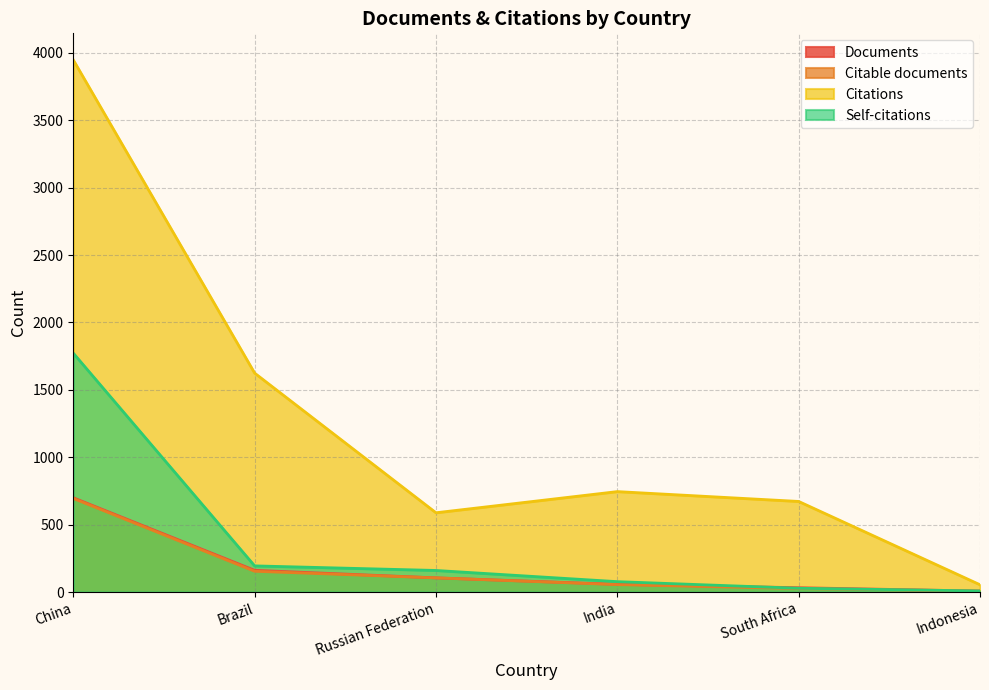

What are all the series names shown in the legend?

Documents, Citable documents, Citations, Self-citations